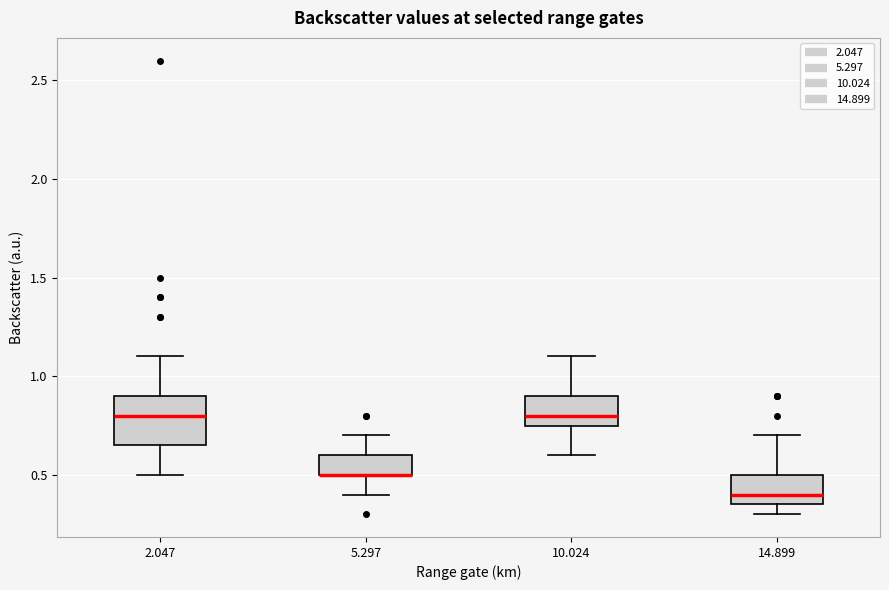

Where does the median line of the box at x = 10.024 sit on the y-axis? The values are not printed on the chart, so give them approximately, as read against the axis.

0.80